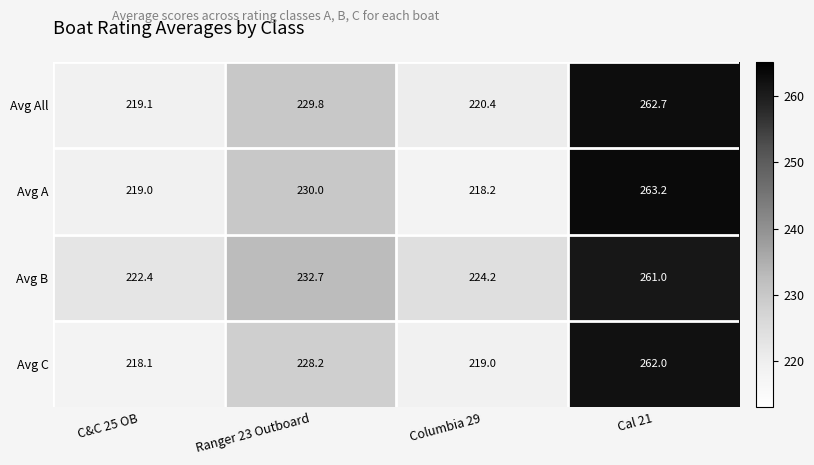

Which series has the largest total across all categories?

Avg B